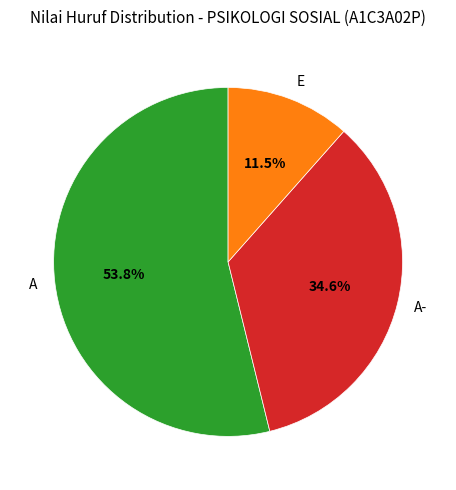

What percentage do A and E together represent?

65.4%